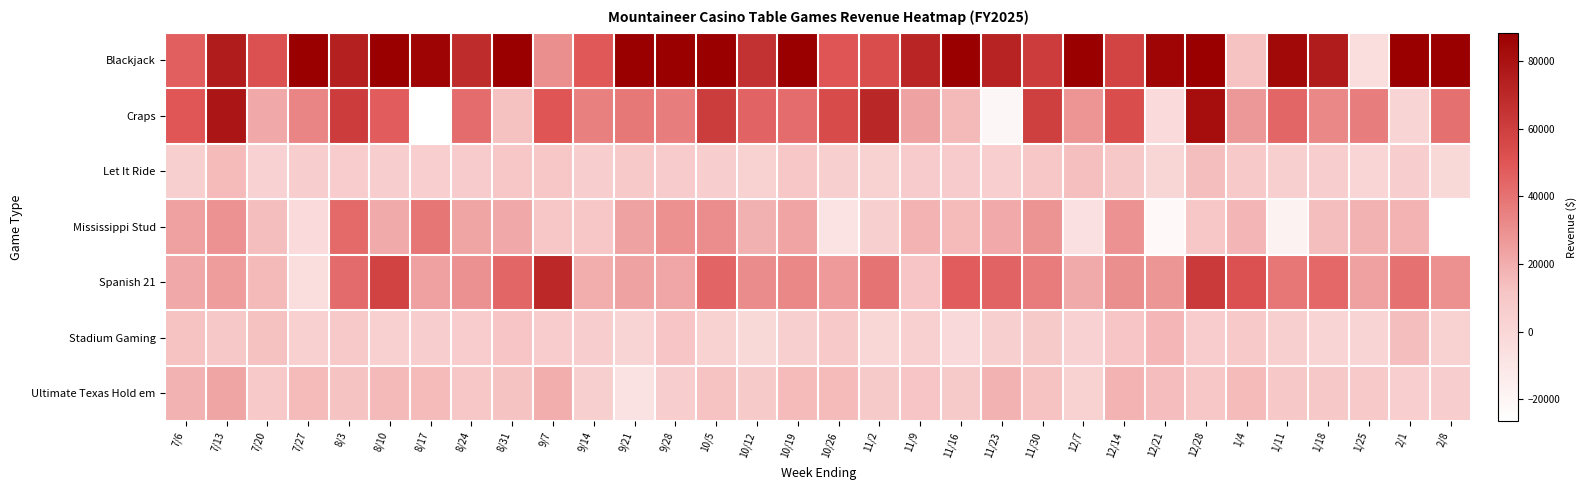

How many categories are shown in the chart?

32